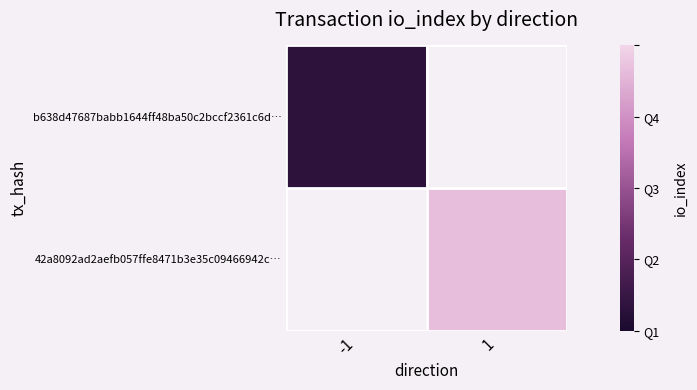

At which category does the chart reach its peak across all series?

1